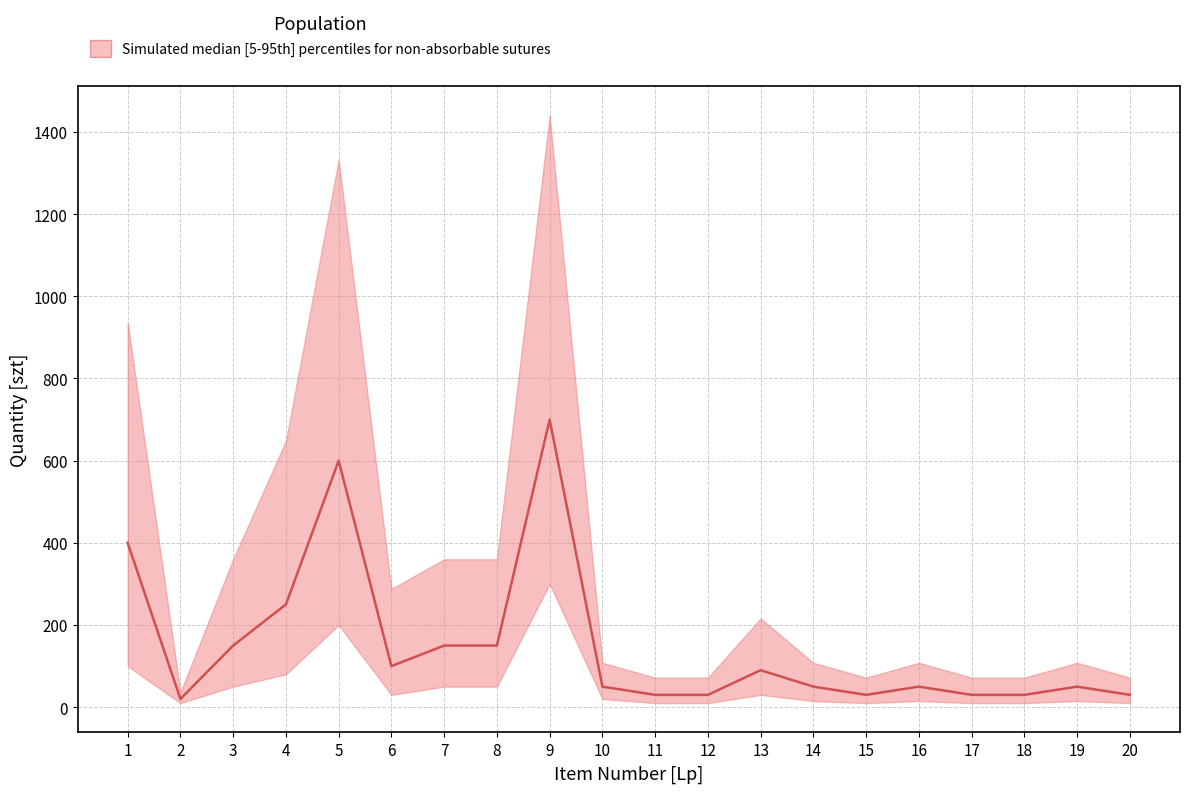

Is it true that the value at 13 is 90?

True